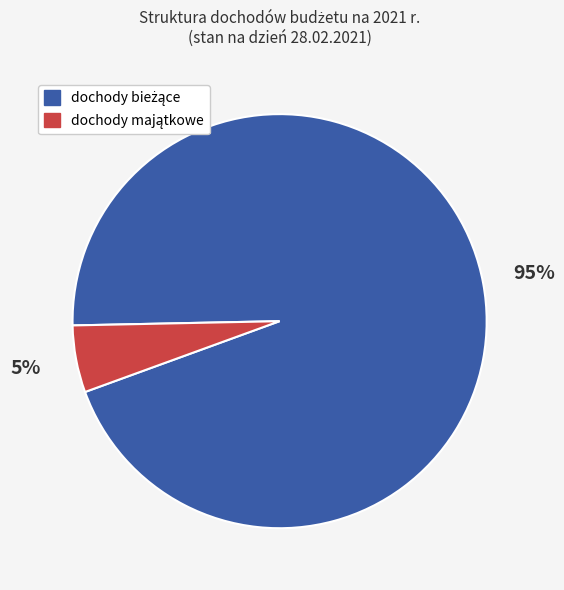

Is there a majority slice in this chart?

Yes